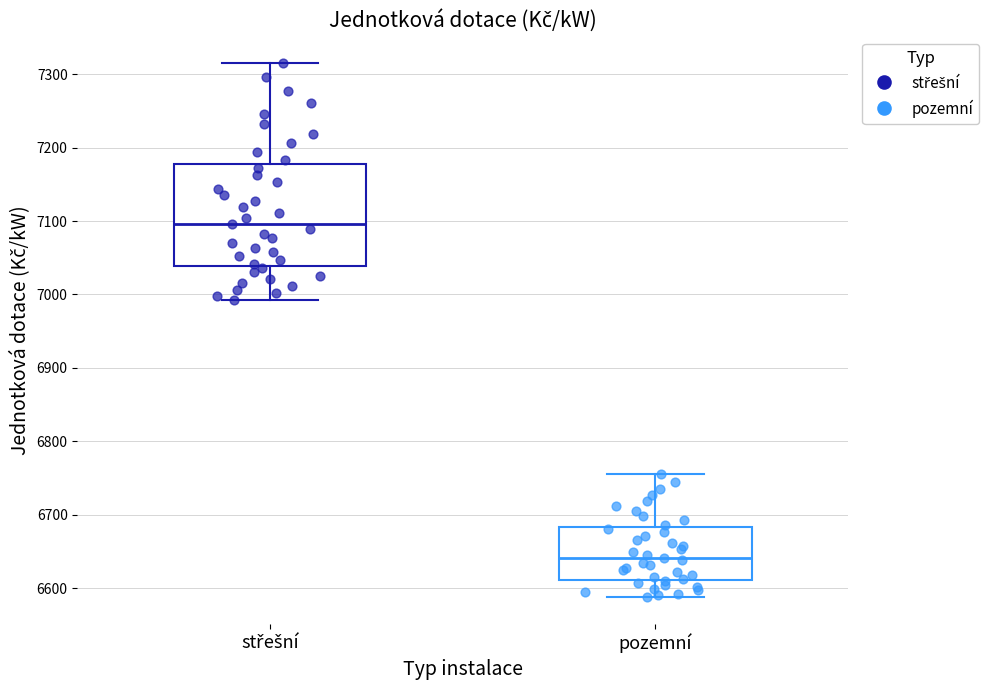

Where is the upper edge of the box for střešní on the y-axis? The values are not printed on the chart, so give them approximately, as read against the axis.

7180